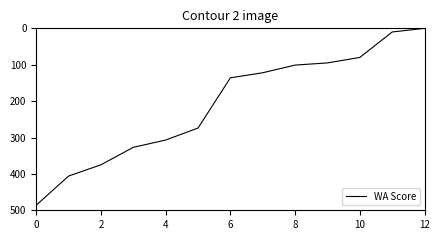

What is the difference between the maximum and minimum values?

486